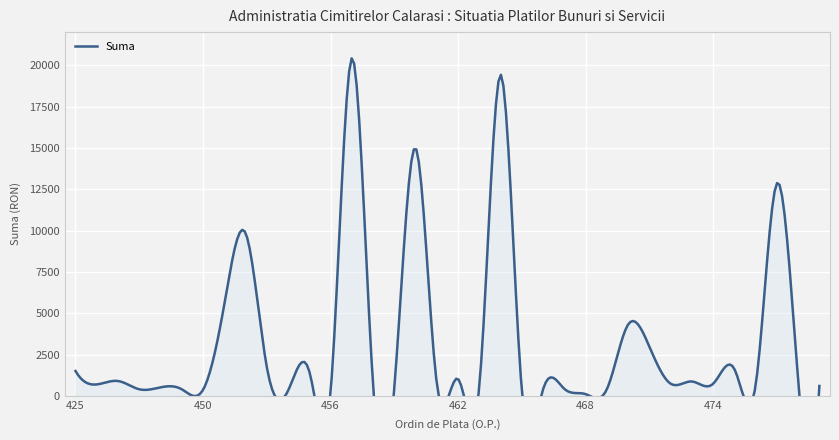

The chart shows a value of 15482.2 at 452. True or false?

False